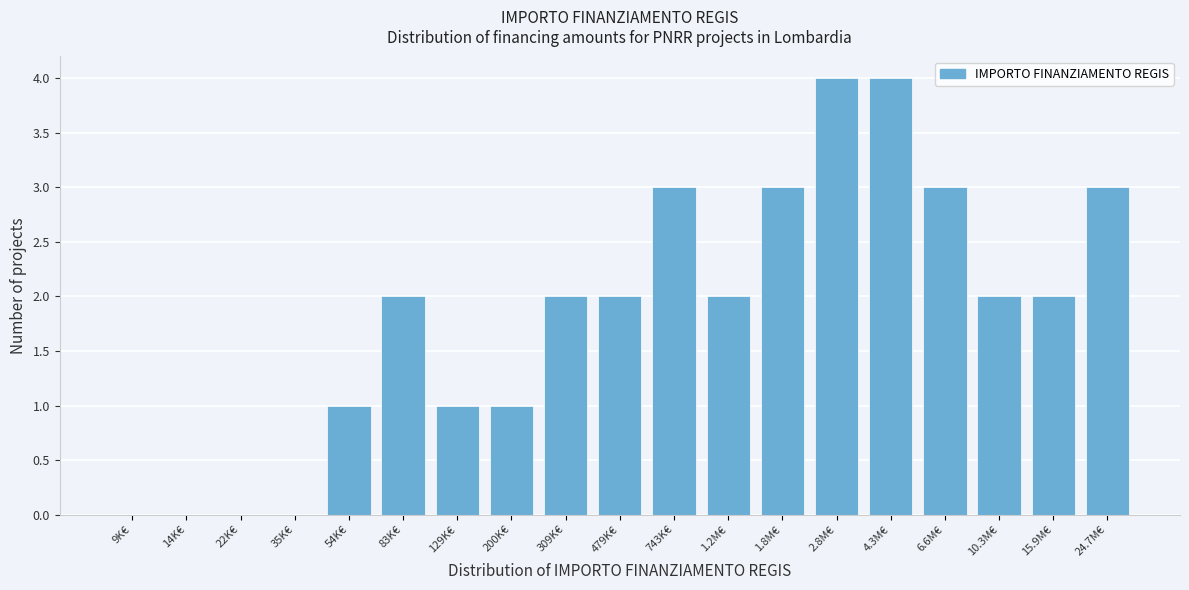

Reading left to right, what are all the values shown in this chart?

9K€=0	14K€=0	22K€=0	35K€=0	54K€=1	83K€=2	129K€=1	200K€=1	309K€=2	479K€=2	743K€=3	1.2M€=2	1.8M€=3	2.8M€=4	4.3M€=4	6.6M€=3	10.3M€=2	15.9M€=2	24.7M€=3